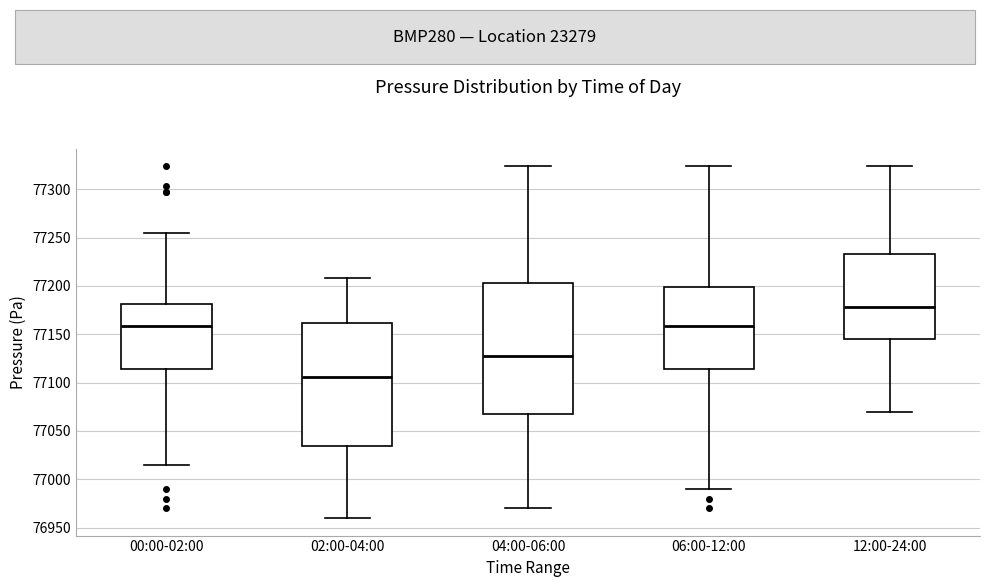

Comparing the boxes themselves (not the whiskers), which one is the tallest?

04:00-06:00